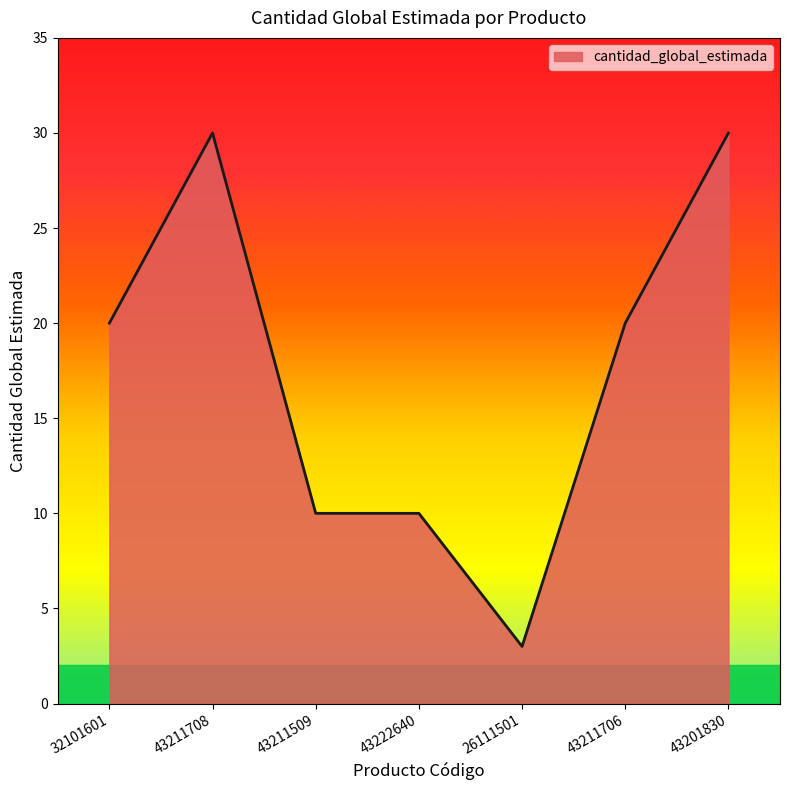

True or false: the data shows 20 at 32101601.

True